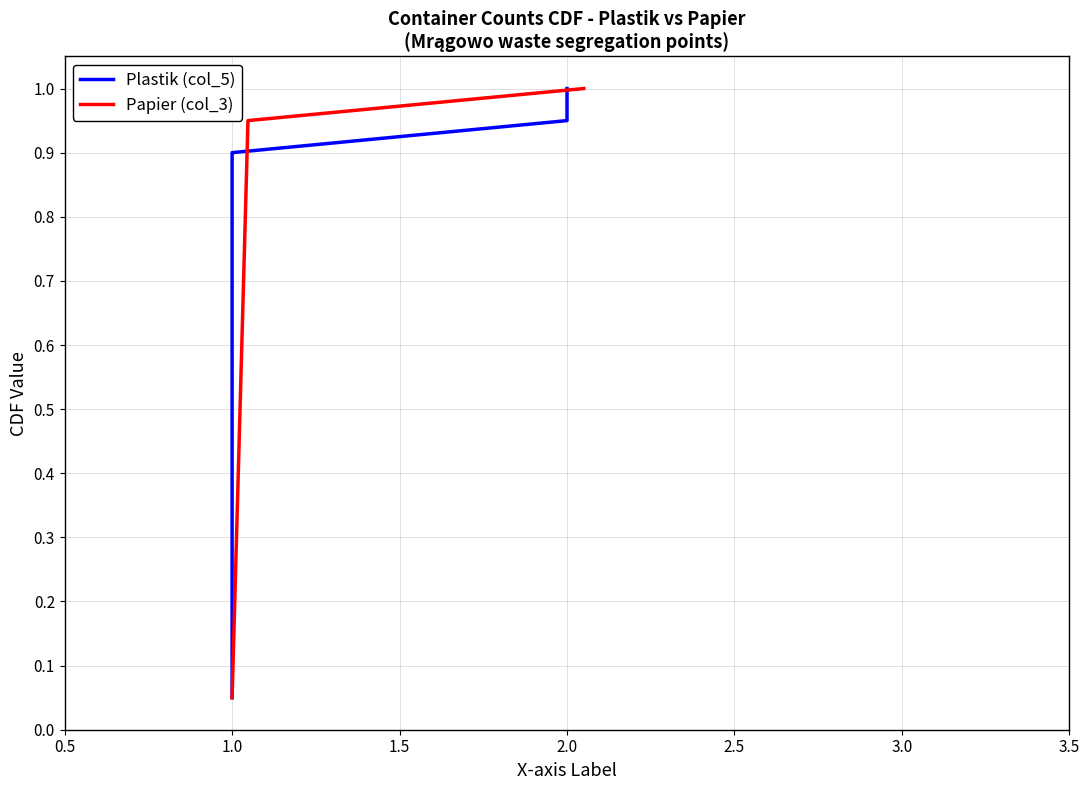

What is the highest value of the Papier (col_3) series?

1.0